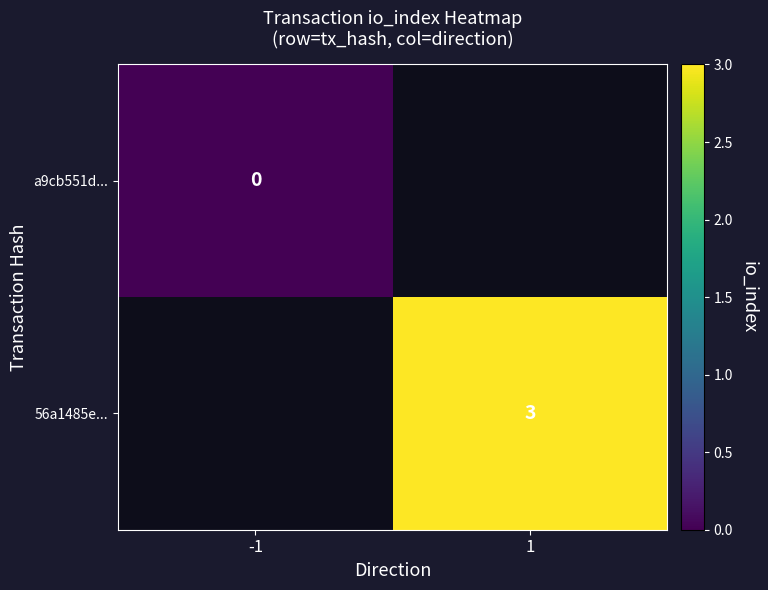

The 56a1485e... series shows 3 at 1. True or false?

True